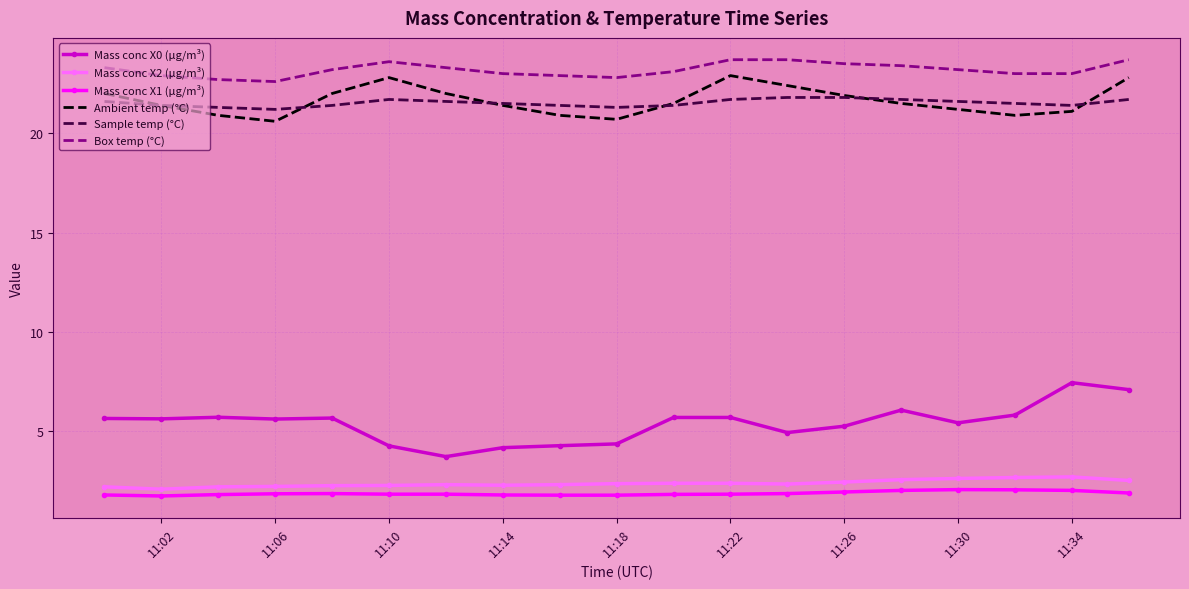

Count the Mass conc X2 (μg/m³) values in the range 2 to 3.

19